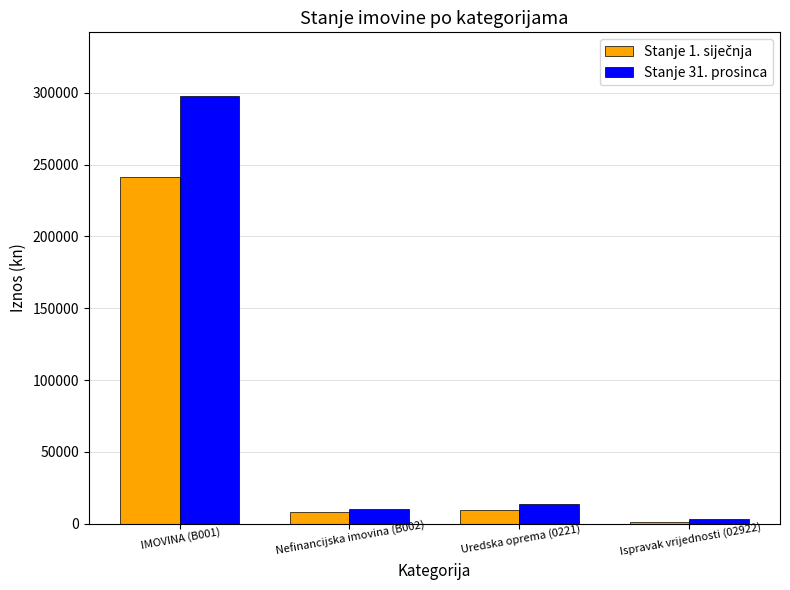

What is the sum of all Stanje 31. prosinca values?

325058.8